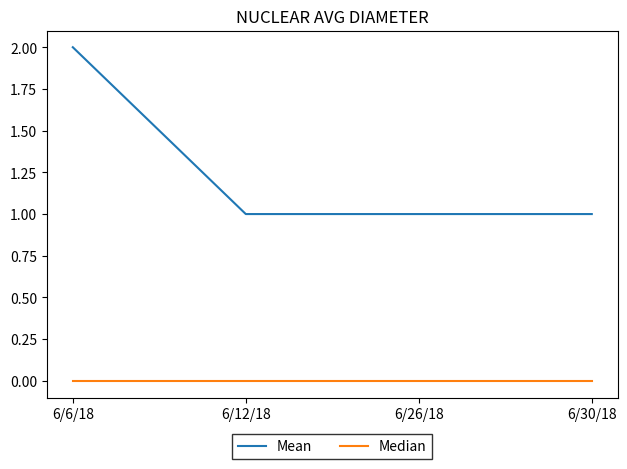

Reading left to right, what are all the values shown in this chart?

Mean: 6/6/18=2	6/12/18=1	6/26/18=1	6/30/18=1
Median: 6/6/18=0	6/12/18=0	6/26/18=0	6/30/18=0